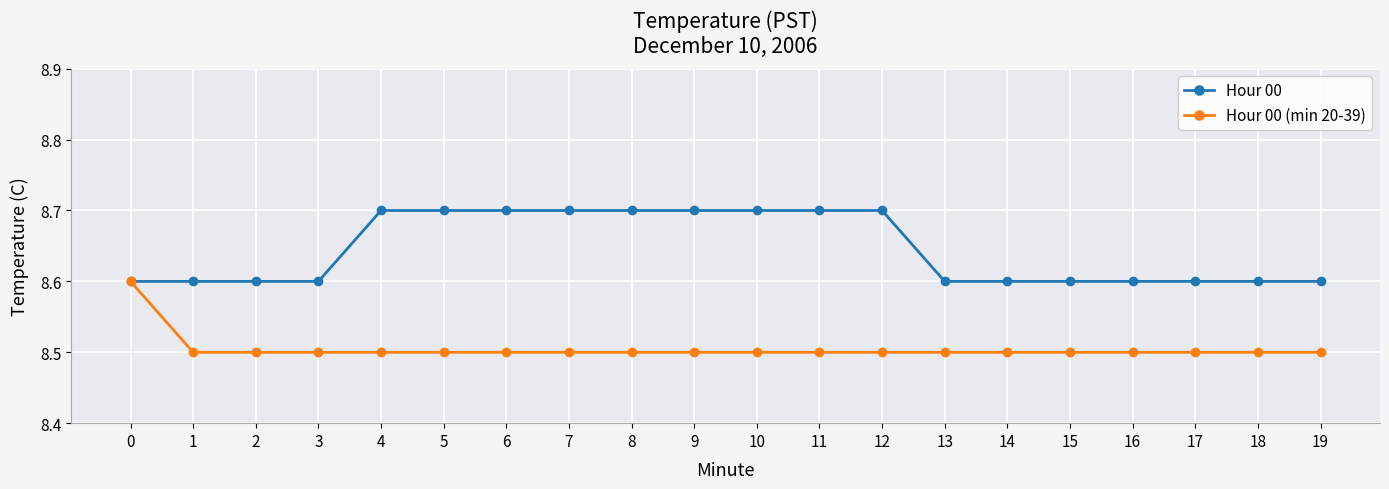

Reading right to left, what are all the values shown in this chart?

Hour 00: 19=8.6	18=8.6	17=8.6	16=8.6	15=8.6	14=8.6	13=8.6	12=8.7	11=8.7	10=8.7	9=8.7	8=8.7	7=8.7	6=8.7	5=8.7	4=8.7	3=8.6	2=8.6	1=8.6	0=8.6
Hour 00 (min 20-39): 19=8.5	18=8.5	17=8.5	16=8.5	15=8.5	14=8.5	13=8.5	12=8.5	11=8.5	10=8.5	9=8.5	8=8.5	7=8.5	6=8.5	5=8.5	4=8.5	3=8.5	2=8.5	1=8.5	0=8.6